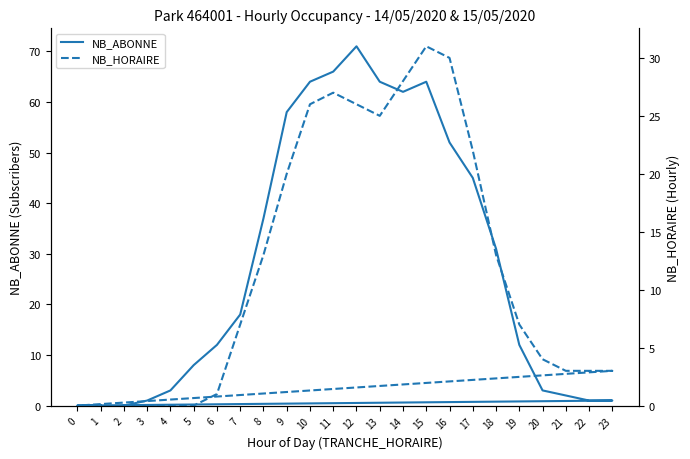

Which label corresponds to the smallest value in the chart?

2